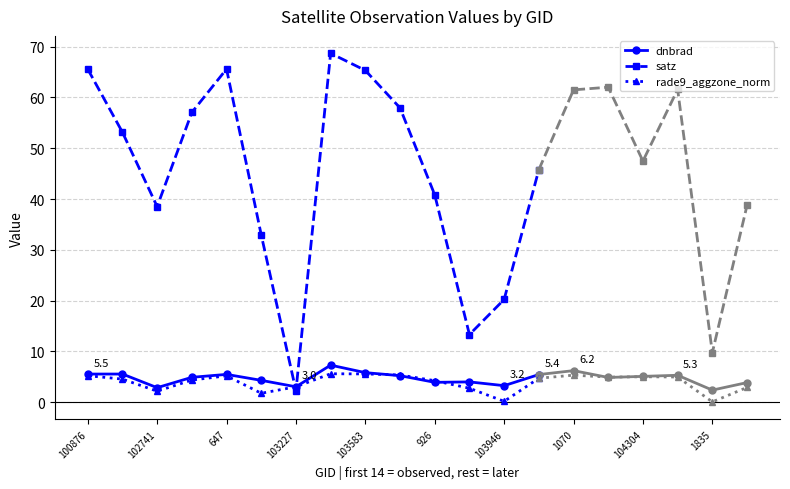

Is it true that rade9_aggzone_norm equals 6.8 at 926?

False